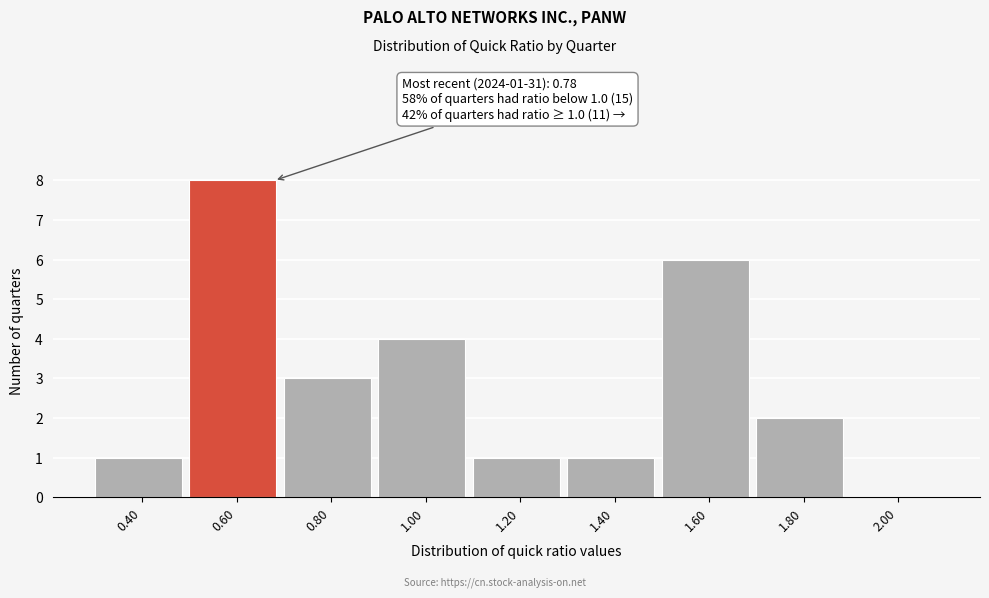

Reading left to right, extract all data points from this chart.

0.40=1	0.60=8	0.80=3	1.00=4	1.20=1	1.40=1	1.60=6	1.80=2	2.00=0